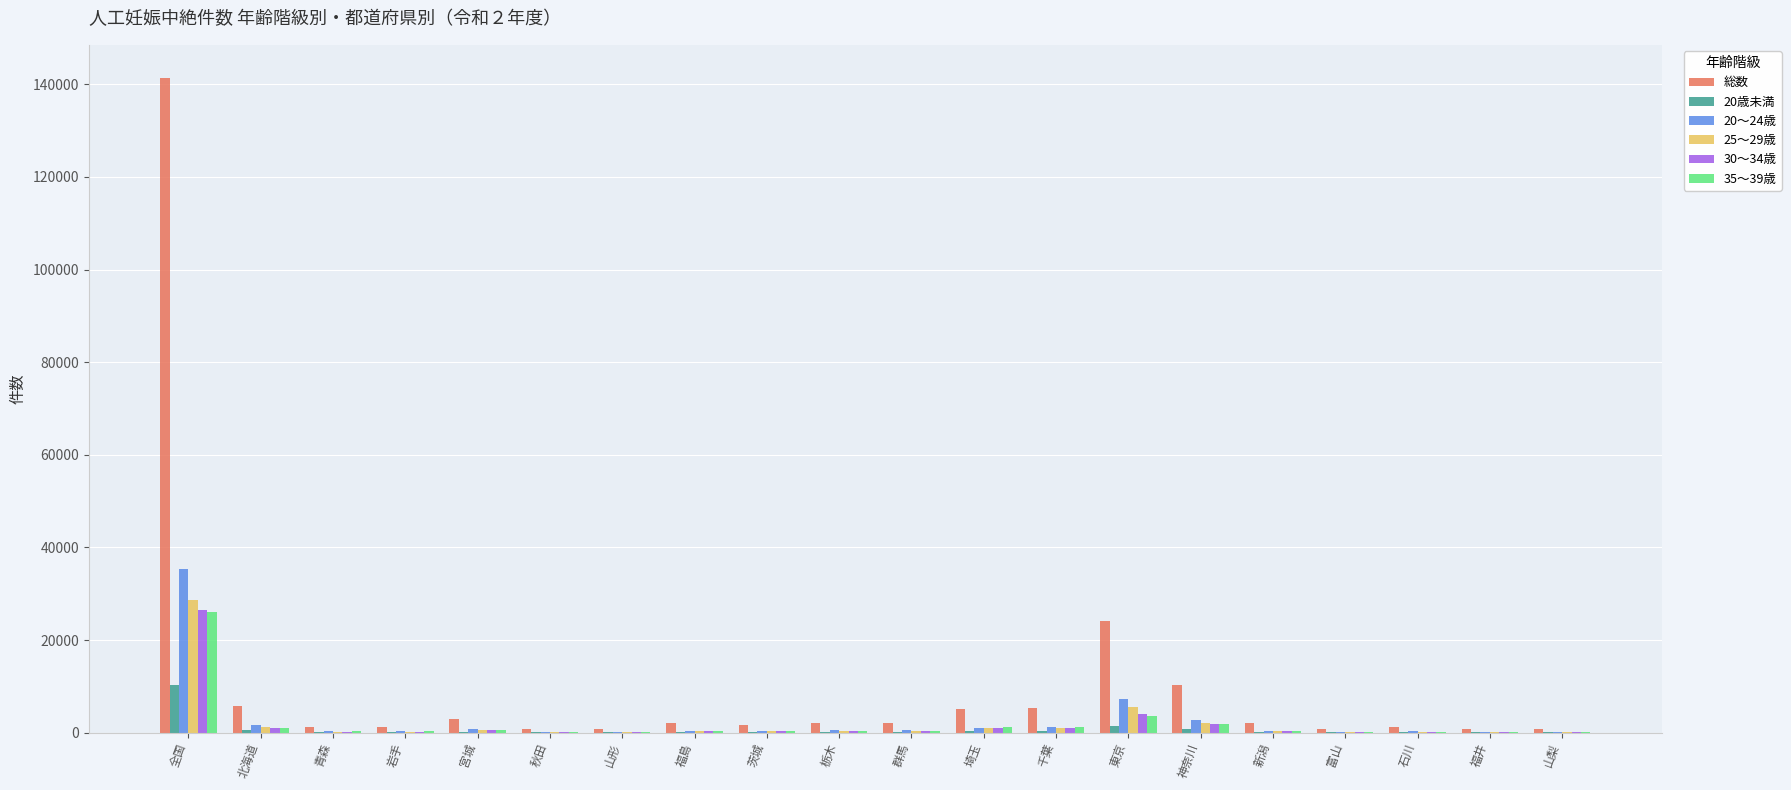

Where is 総数 nearest to the value 71097?

東京